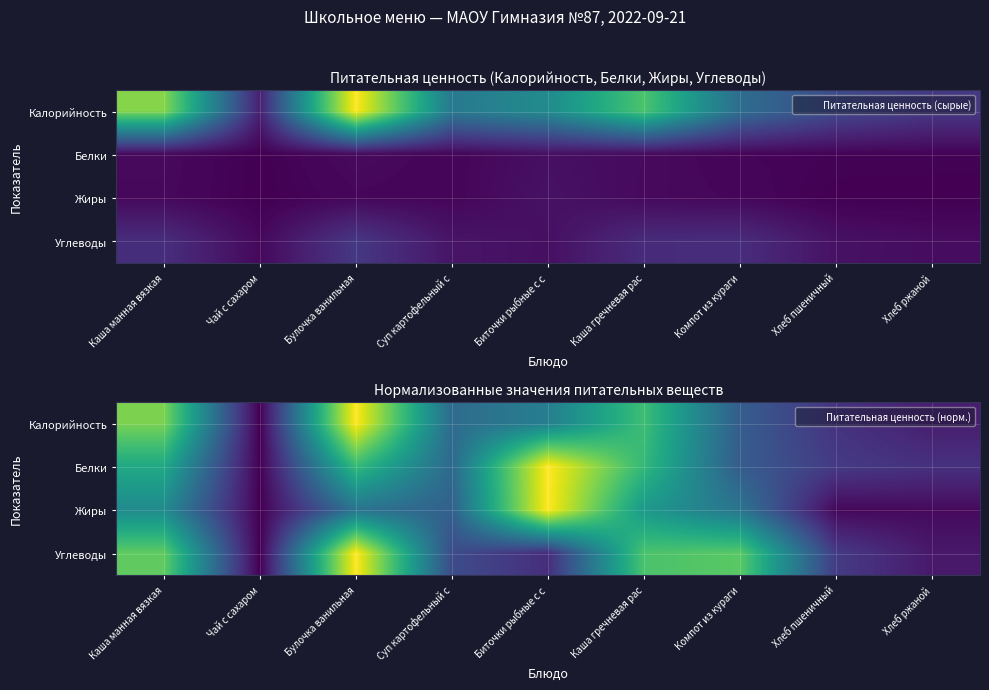

List the series in order of their peak value, highest first.

Калорийность, Углеводы, Жиры, Белки